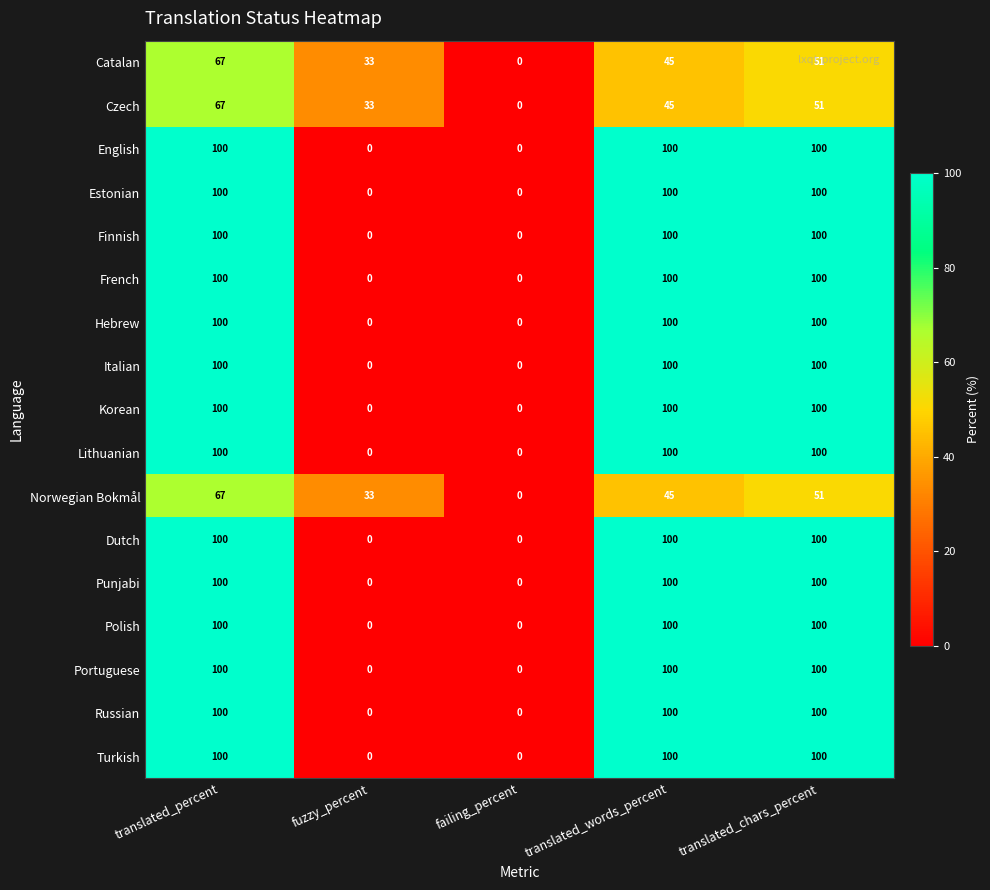

At which label is Norwegian Bokmål closest to 33?

fuzzy_percent